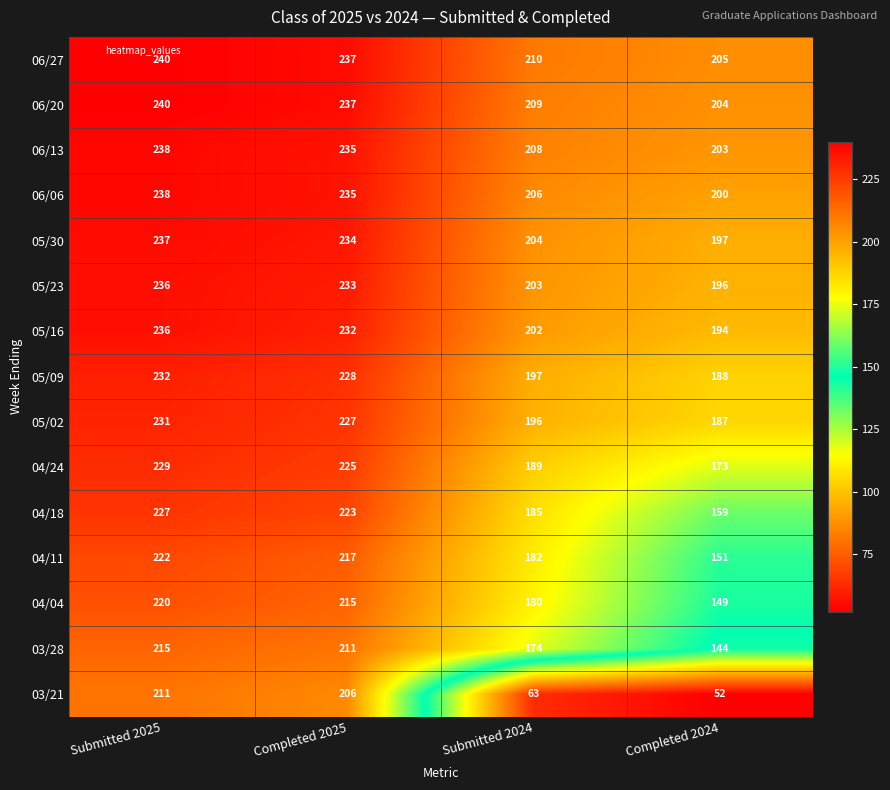

What is the maximum value for 04/11?

222